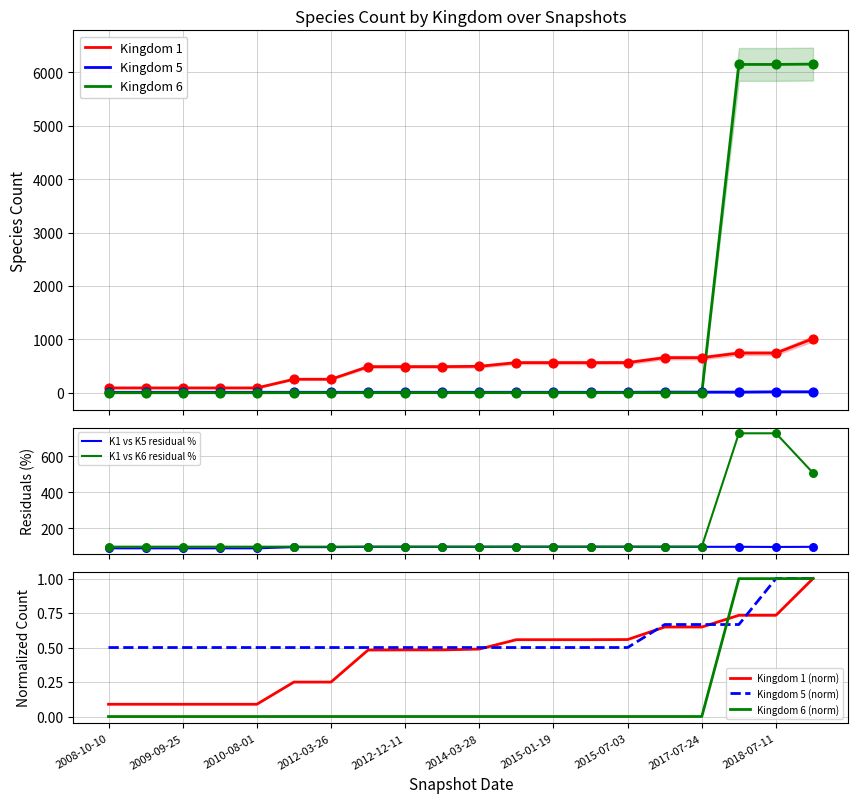

Which series has the largest total across all categories?

kingdom_6